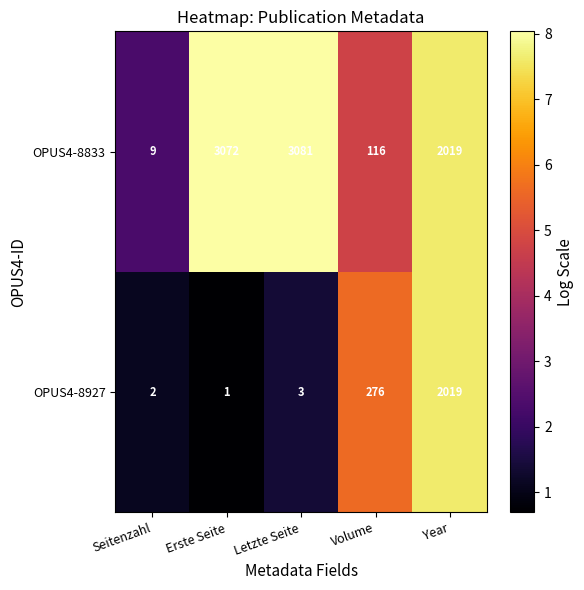

Count the number of data series in this chart.

2